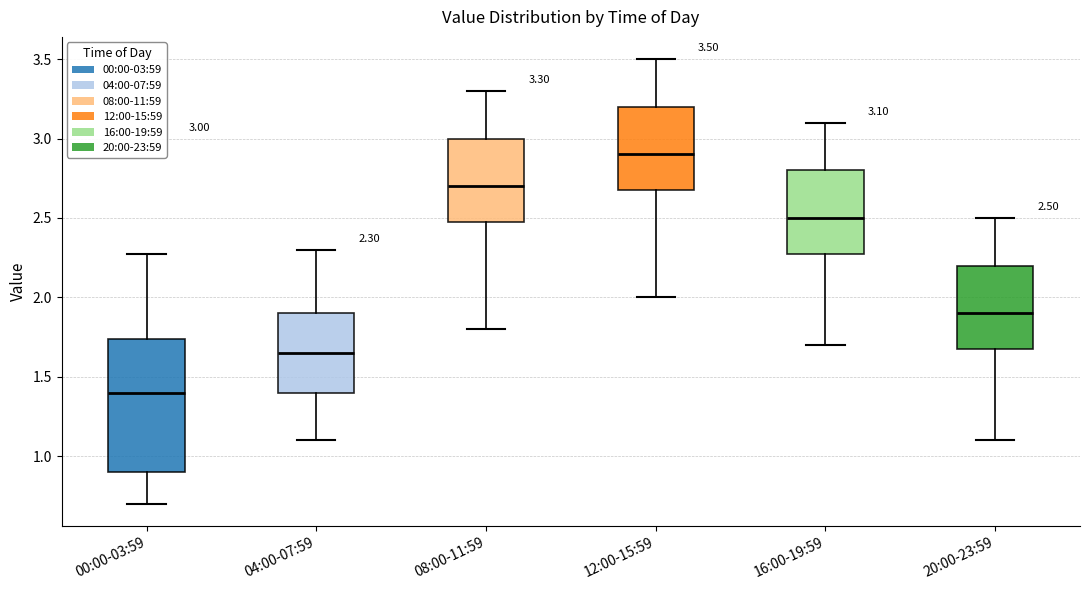

Which box is the tallest, from its lower edge to its upper edge?

00:00-03:59